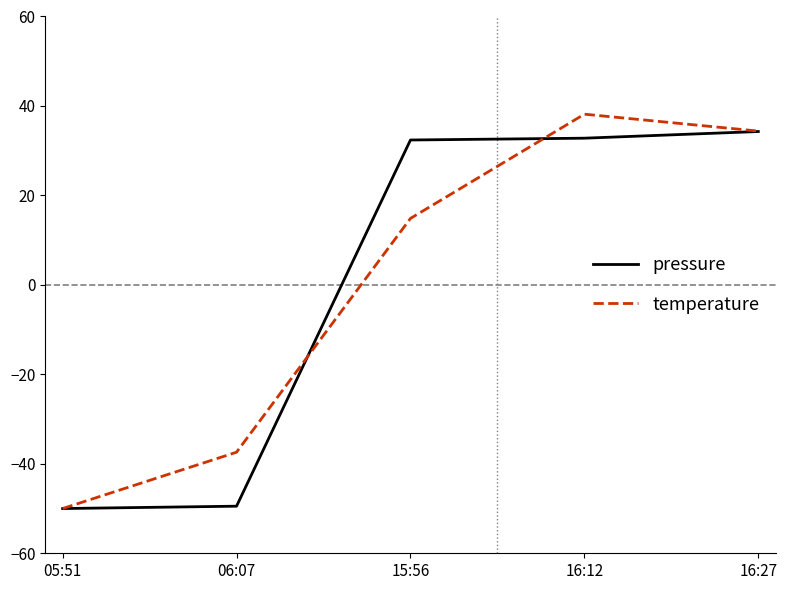

The temperature series shows 20.4 at 16:27. True or false?

False